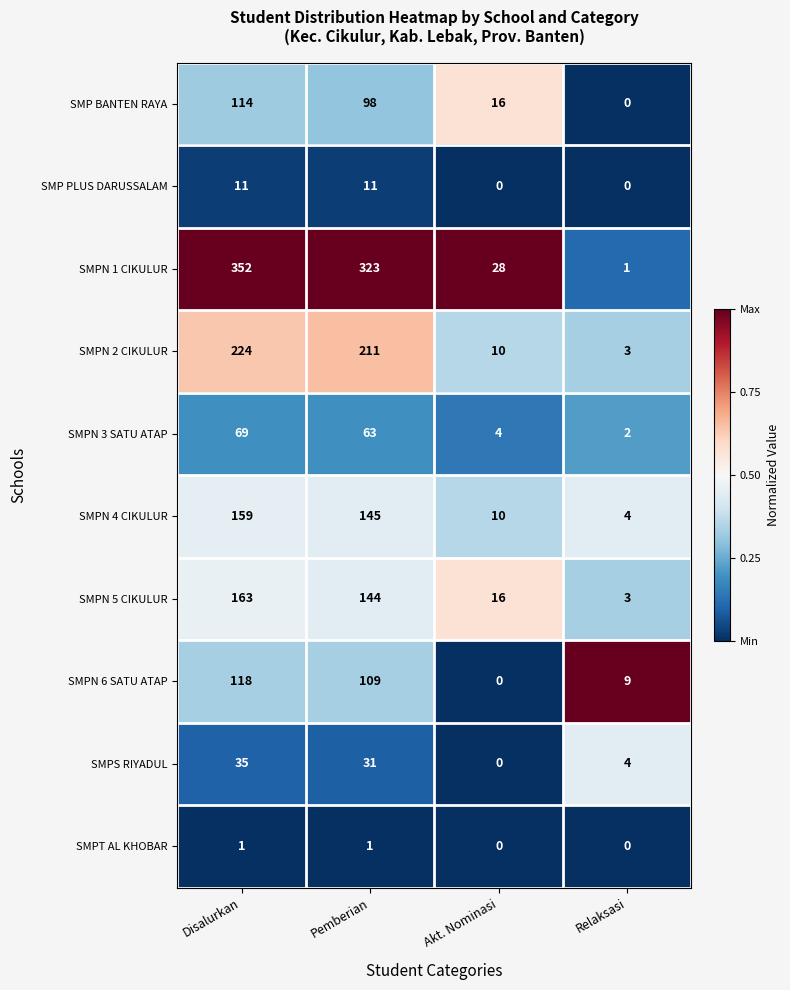

What is the difference between the maximum and minimum values in the SMPN 6 SATU ATAP series?

118